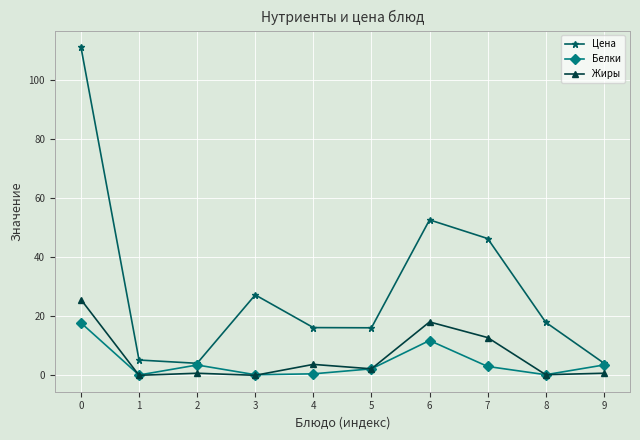

Read the Жиры value at 2.

0.7